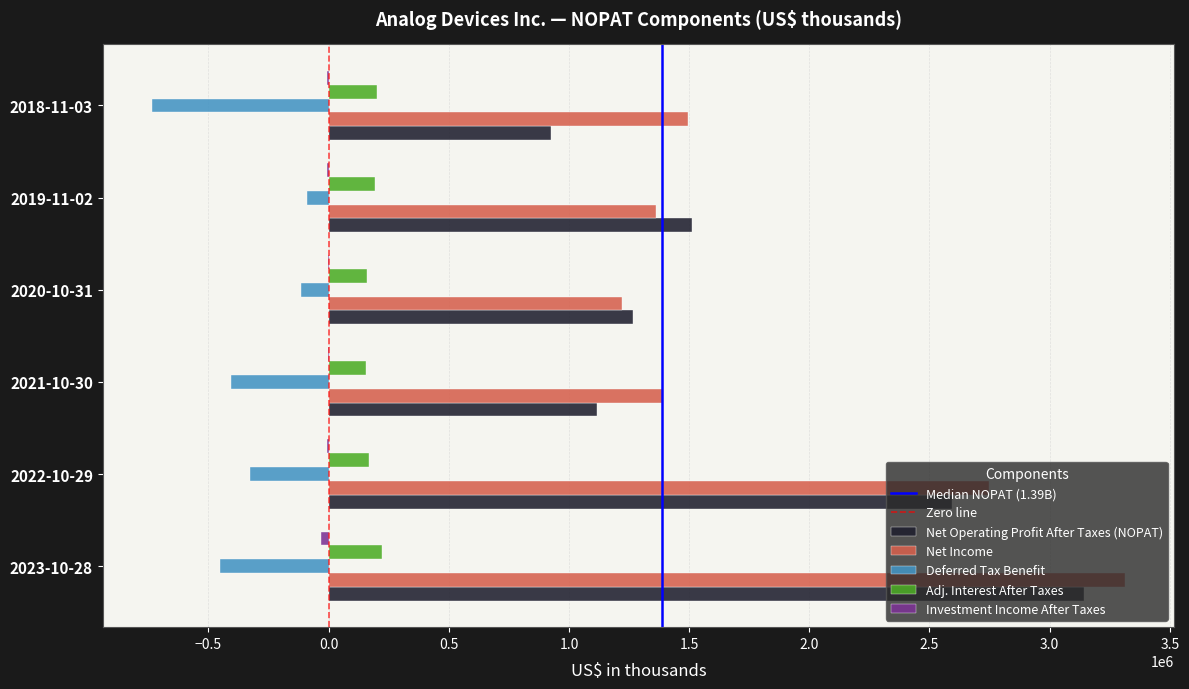

Count the number of categories in the chart.

6